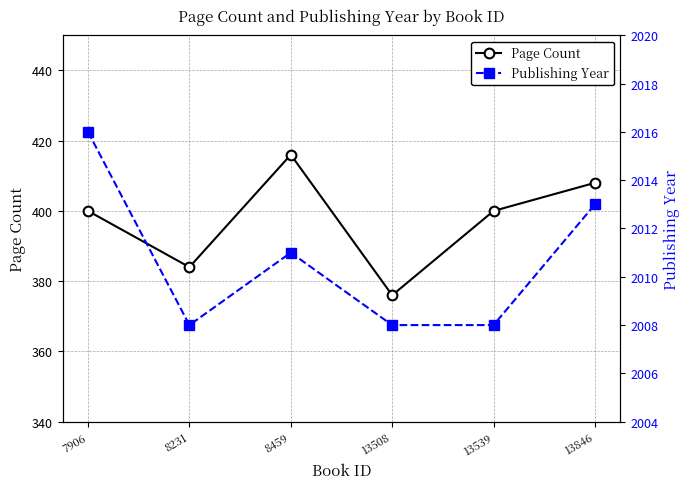

The value of Publishing Year at 13508 is 3034. True or false?

False